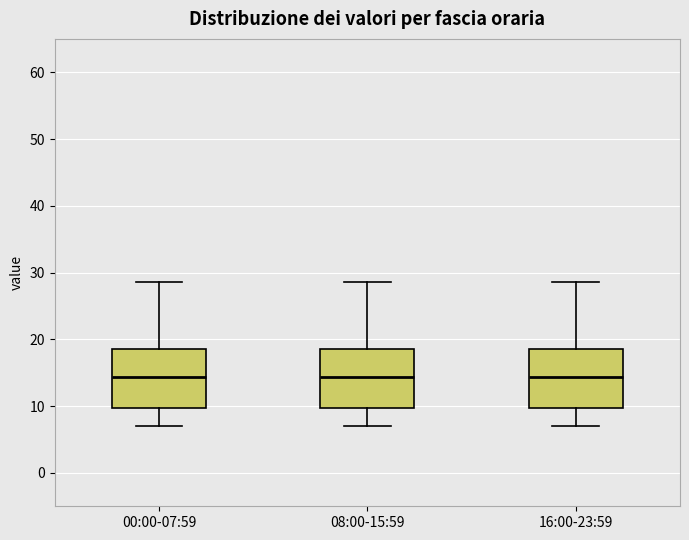

Reading left to right, read every box against the y-axis: the position of its median line, the range the box covers, and the ends of its whiskers. The values are not printed on the chart, so give them approximately, as read against the axis.

00:00-07:59: median 14, box 10 to 19, whiskers 7 to 29
08:00-15:59: median 14, box 10 to 19, whiskers 7 to 29
16:00-23:59: median 14, box 10 to 19, whiskers 7 to 29